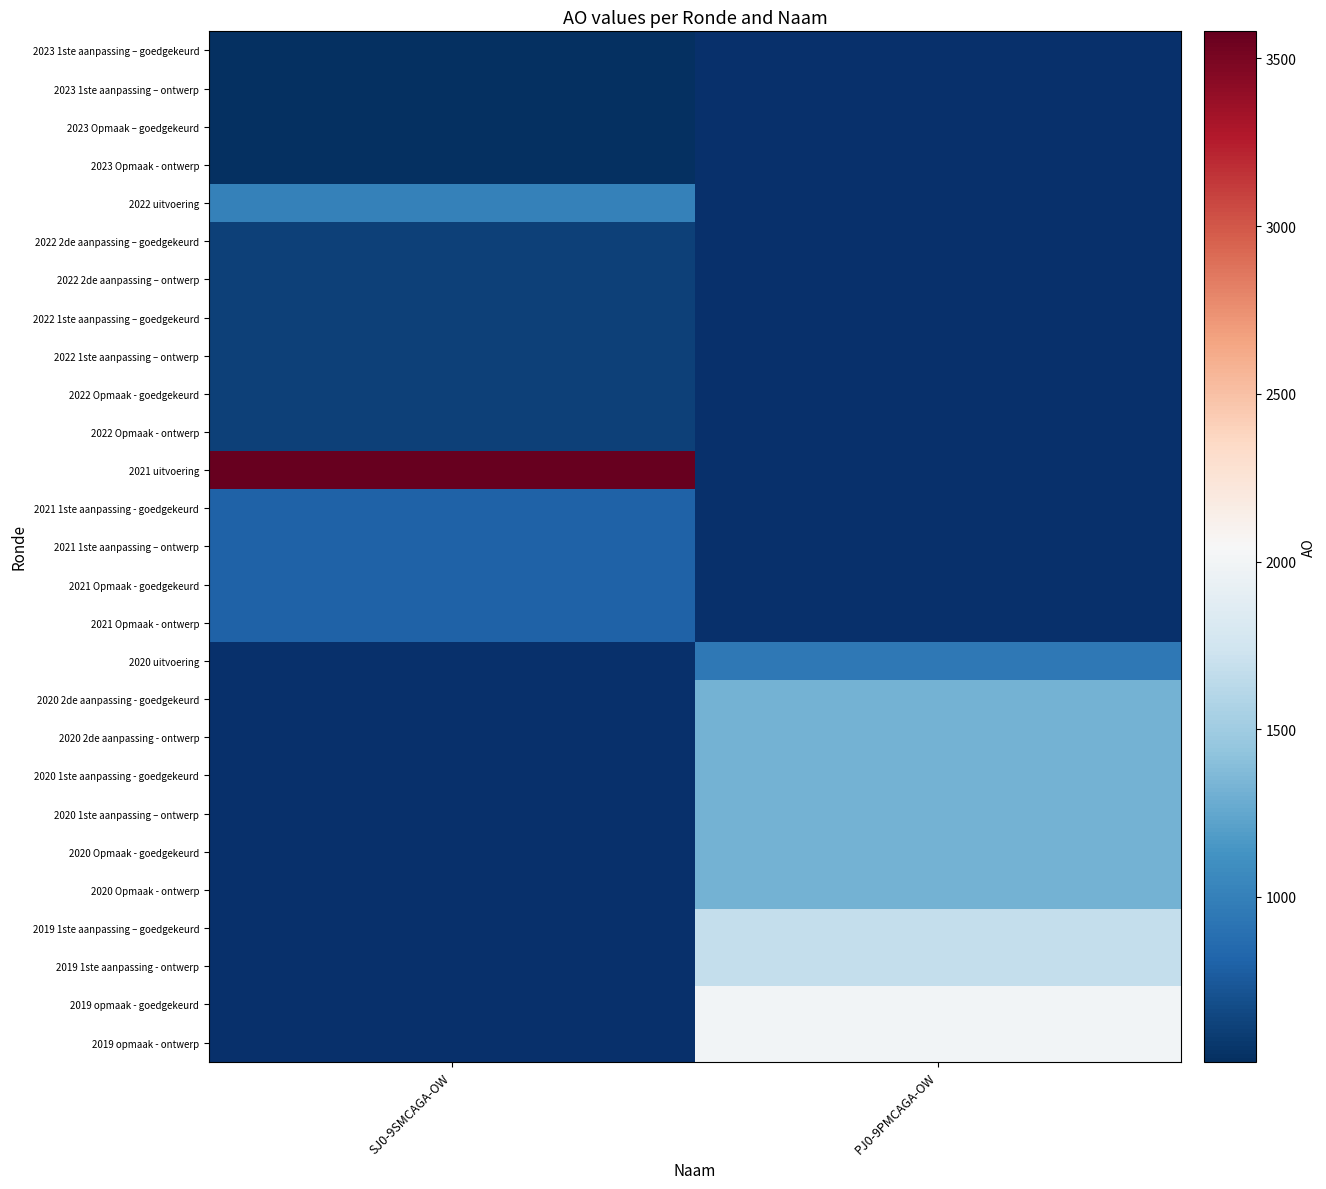

What is the minimum value shown in the chart?

509.0